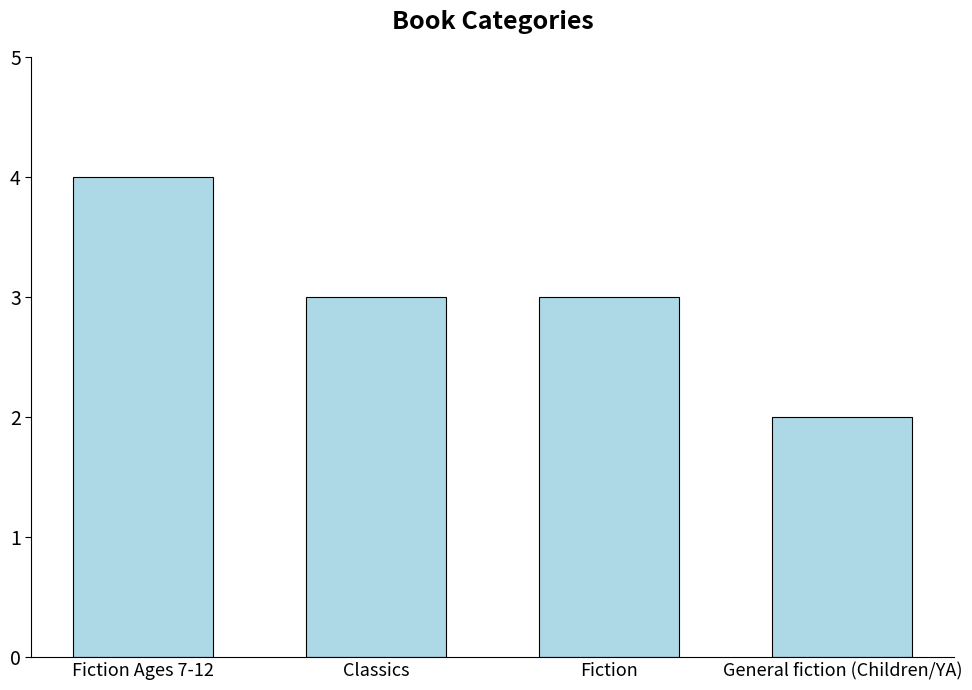

The chart shows a value of 6 at Fiction Ages 7-12. True or false?

False